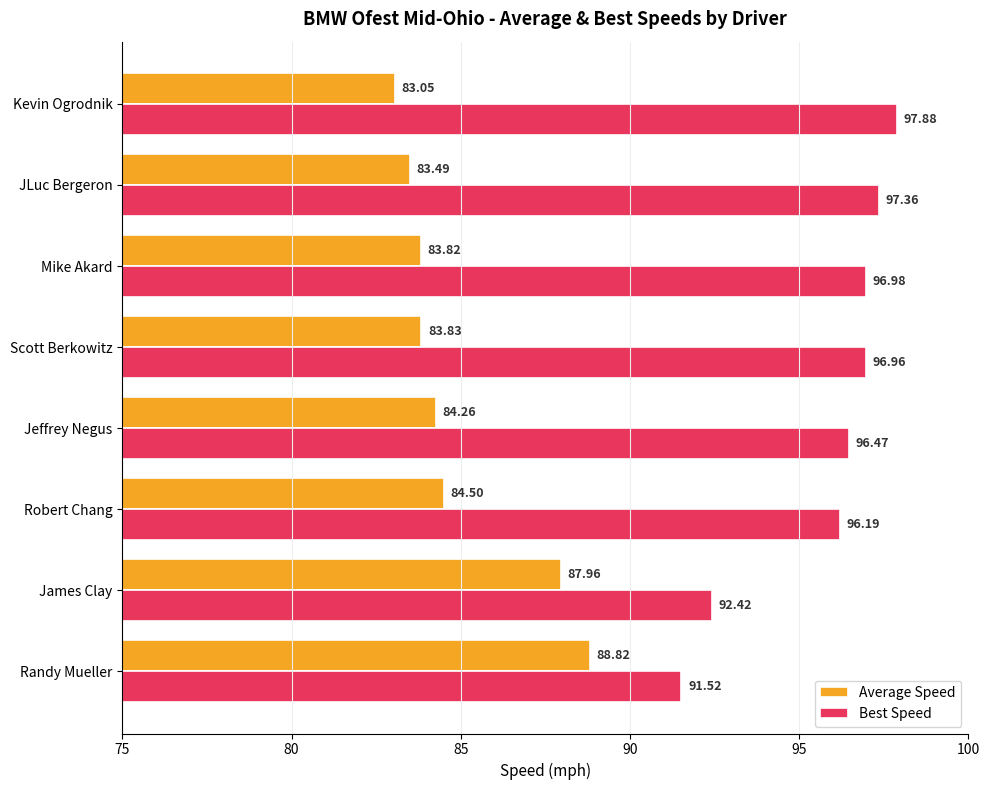

List the labels in order of Best Speed value, largest first.

Kevin Ogrodnik, JLuc Bergeron, Mike Akard, Scott Berkowitz, Jeffrey Negus, Robert Chang, James Clay, Randy Mueller